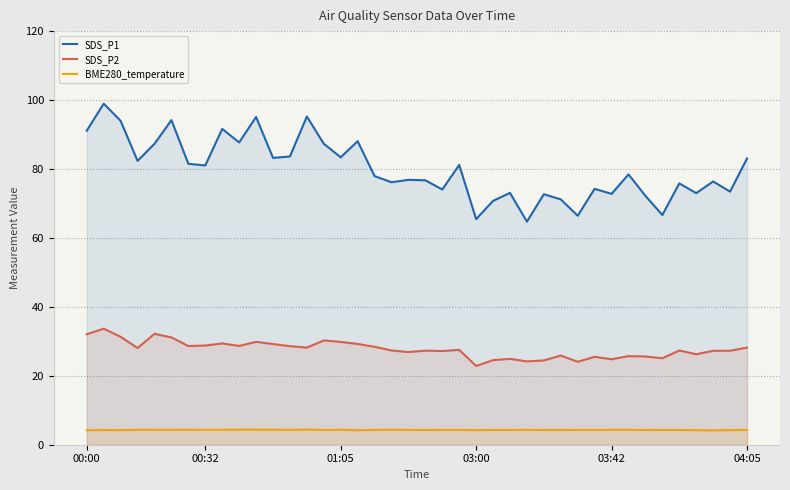

What is the value of the SDS_P2 point at the 18th from the left?

28.4